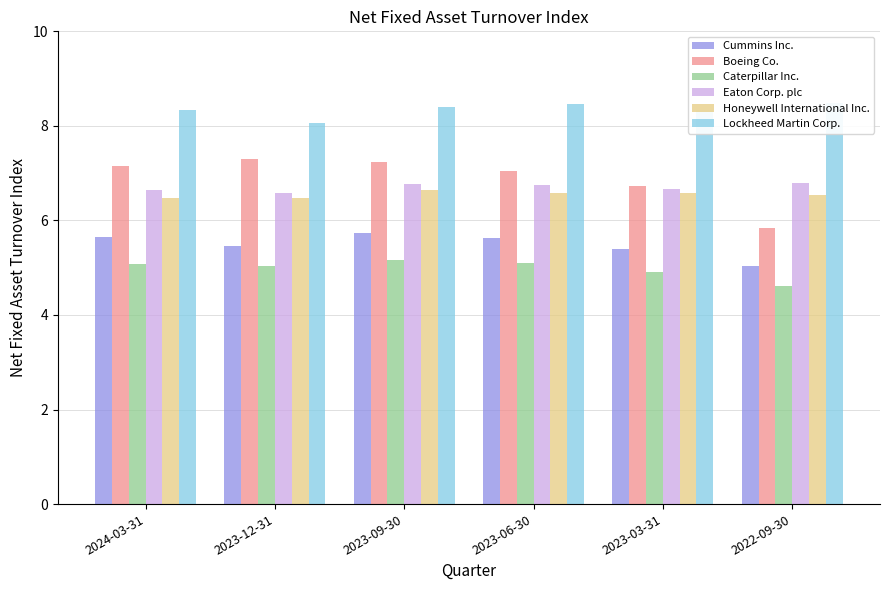

Reading left to right, what are all the values shown in this chart?

Cummins Inc.: 2024-03-31=5.7	2023-12-31=5.5	2023-09-30=5.7	2023-06-30=5.6	2023-03-31=5.4	2022-09-30=5.0
Boeing Co.: 2024-03-31=7.2	2023-12-31=7.3	2023-09-30=7.2	2023-06-30=7.0	2023-03-31=6.7	2022-09-30=5.8
Caterpillar Inc.: 2024-03-31=5.1	2023-12-31=5.0	2023-09-30=5.2	2023-06-30=5.1	2023-03-31=4.9	2022-09-30=4.6
Eaton Corp. plc: 2024-03-31=6.7	2023-12-31=6.6	2023-09-30=6.8	2023-06-30=6.8	2023-03-31=6.7	2022-09-30=6.8
Honeywell International Inc.: 2024-03-31=6.5	2023-12-31=6.5	2023-09-30=6.6	2023-06-30=6.6	2023-03-31=6.6	2022-09-30=6.5
Lockheed Martin Corp.: 2024-03-31=8.3	2023-12-31=8.1	2023-09-30=8.4	2023-06-30=8.5	2023-03-31=8.3	2022-09-30=8.5